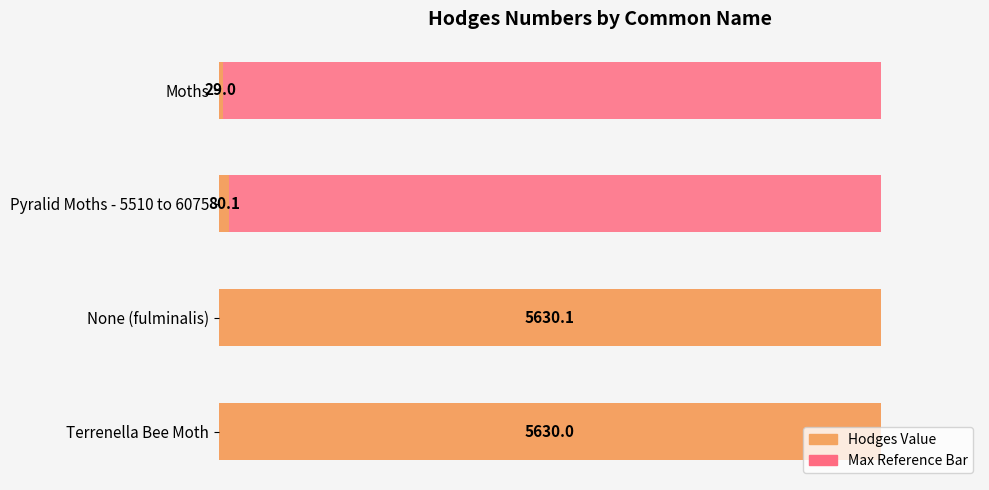

Reading left to right, list all the values displayed in this chart.

29.0	80.1	5630.1	5630.0